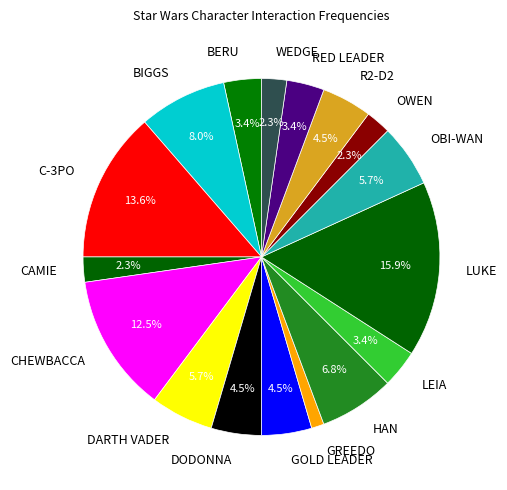

Which has a higher value, OBI-WAN or CAMIE?

OBI-WAN